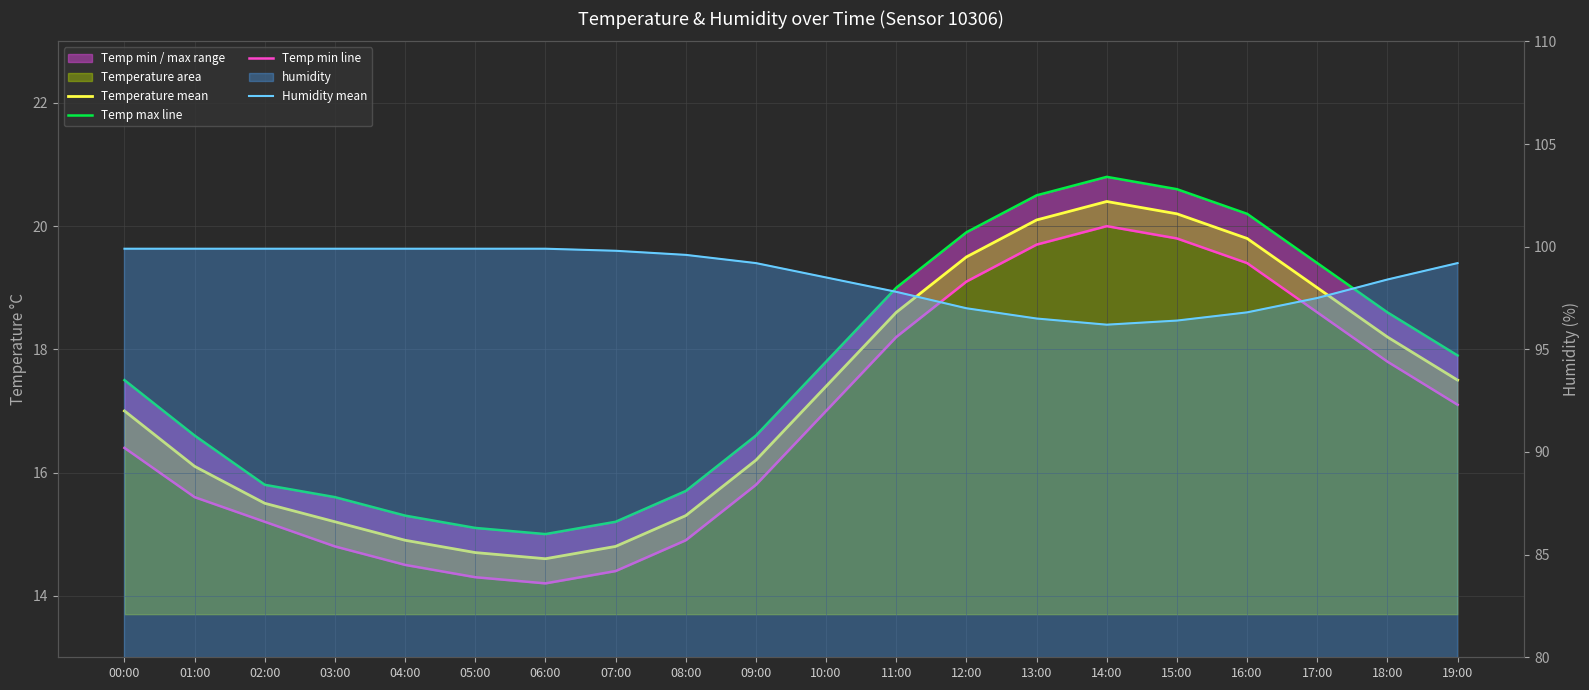

What is the label of the 11th point from the right?

09:00